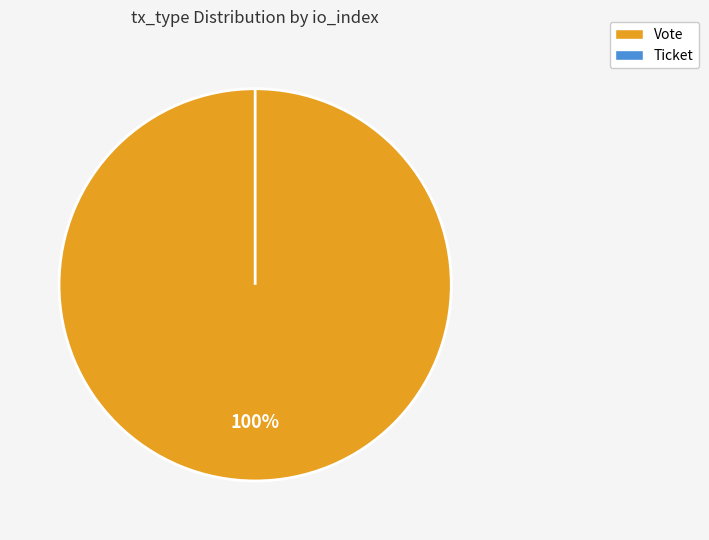

The Ticket slice represents 7% of the pie. True or false?

False